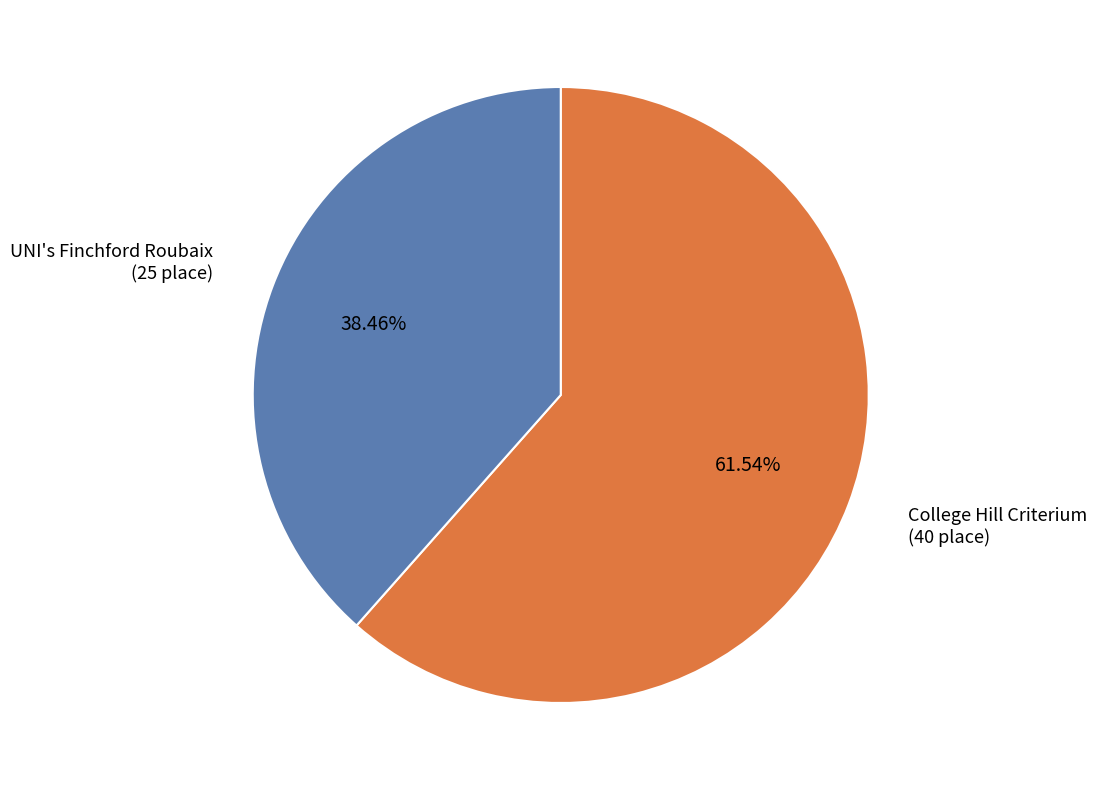

Between UNI's Finchford Roubaix and College Hill Criterium, which is larger?

College Hill Criterium